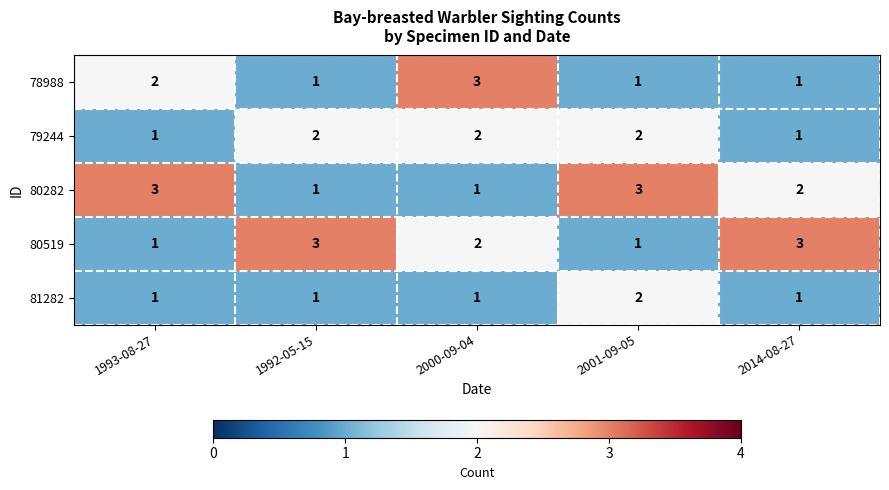

What is the total value across all series at 2014-08-27?

8